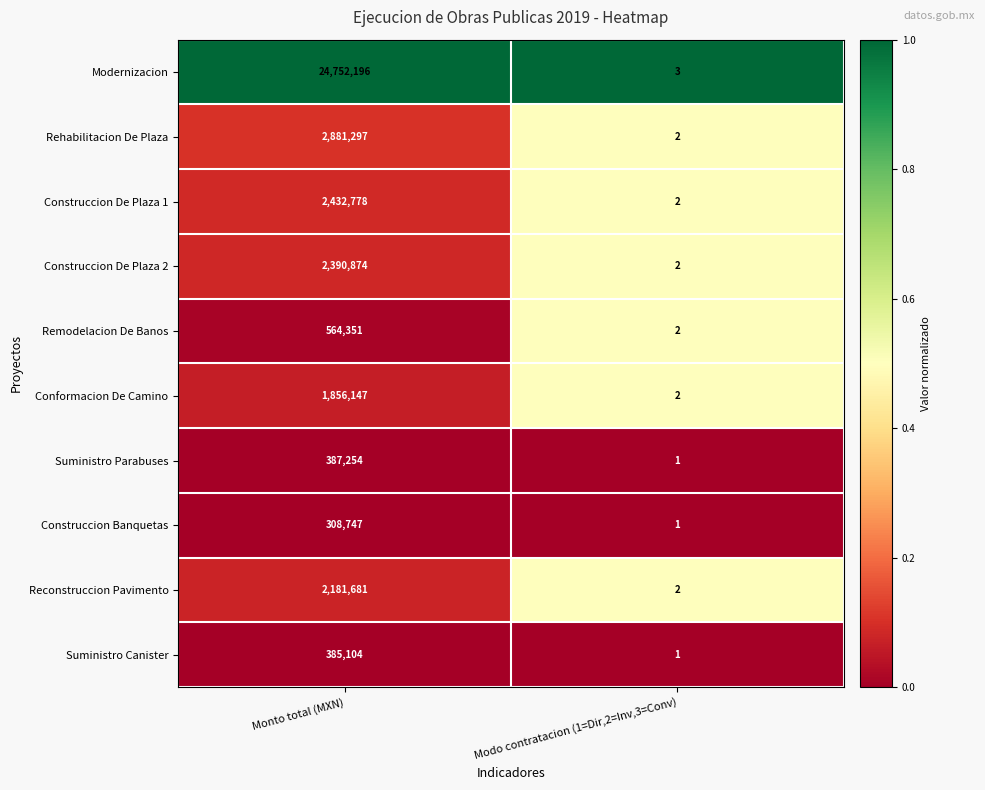

Which series has the largest total across all categories?

Modernizacion